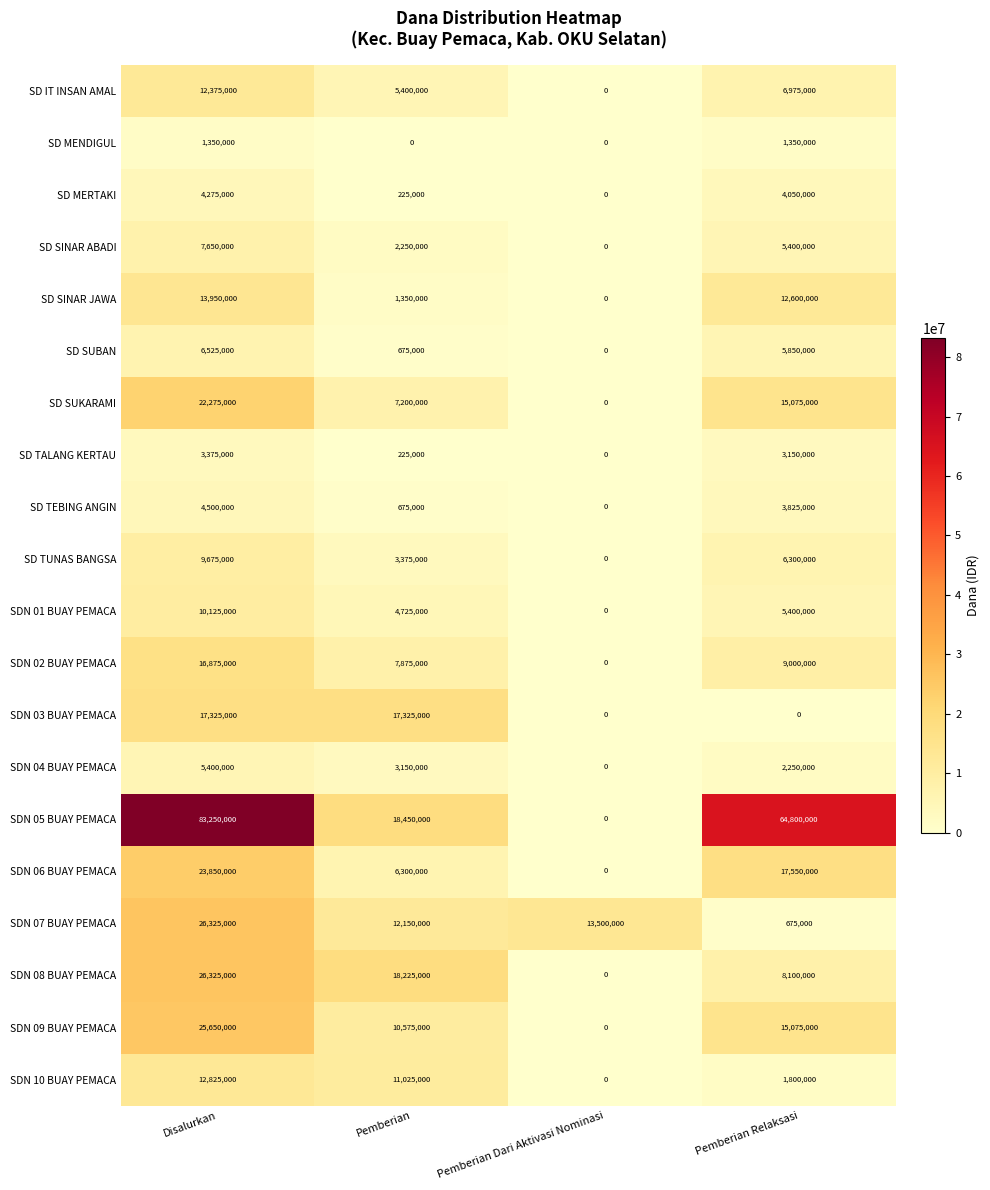

True or false: SDN 01 BUAY PEMACA has a value of 5400000 at Pemberian Relaksasi.

True